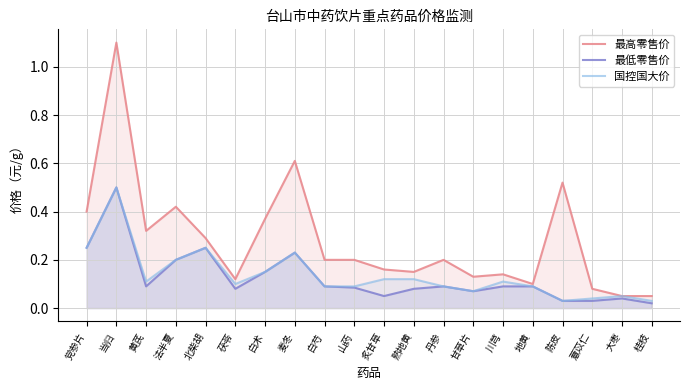

What is the maximum value for 最低零售价?

0.5